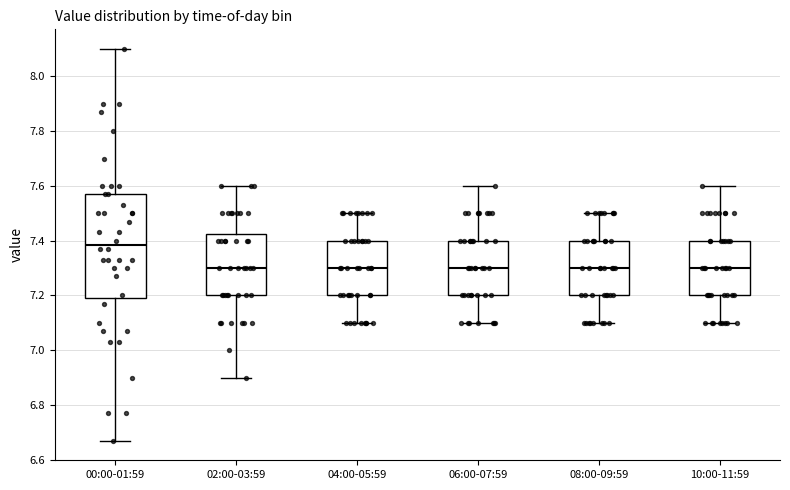

Reading left to right, read every box against the y-axis: the position of its median line, the range the box covers, and the ends of its whiskers. The values are not printed on the chart, so give them approximately, as read against the axis.

00:00-01:59: median 7.38, box 7.20 to 7.58, whiskers 6.68 to 8.10
02:00-03:59: median 7.30, box 7.20 to 7.42, whiskers 6.90 to 7.60
04:00-05:59: median 7.30, box 7.20 to 7.40, whiskers 7.10 to 7.50
06:00-07:59: median 7.30, box 7.20 to 7.40, whiskers 7.10 to 7.60
08:00-09:59: median 7.30, box 7.20 to 7.40, whiskers 7.10 to 7.50
10:00-11:59: median 7.30, box 7.20 to 7.40, whiskers 7.10 to 7.60